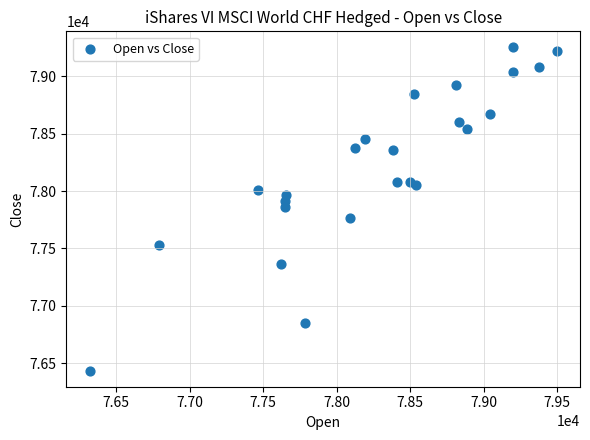

What is the range of X values (max minus min)?

3179